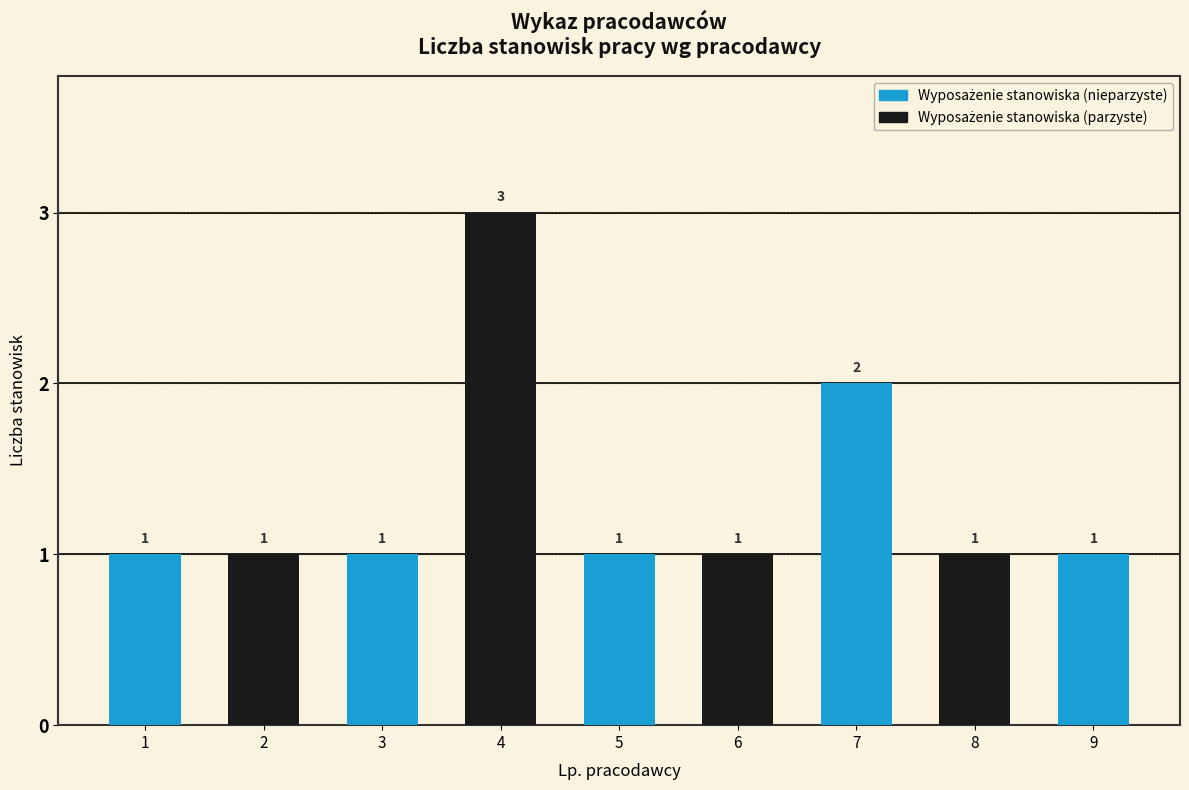

Reading left to right, list all the values displayed in this chart.

1	1	1	3	1	1	2	1	1